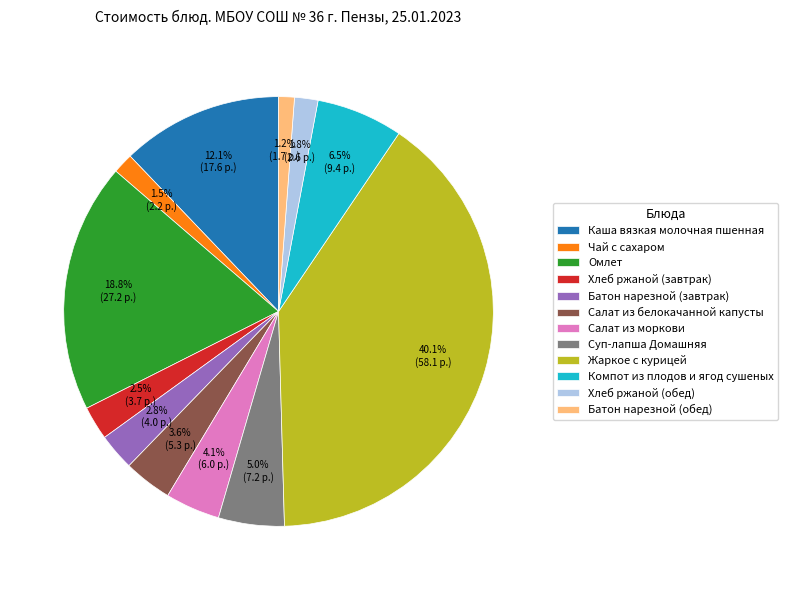

Is Компот из плодов и ягод сушеных the majority of the pie?

No